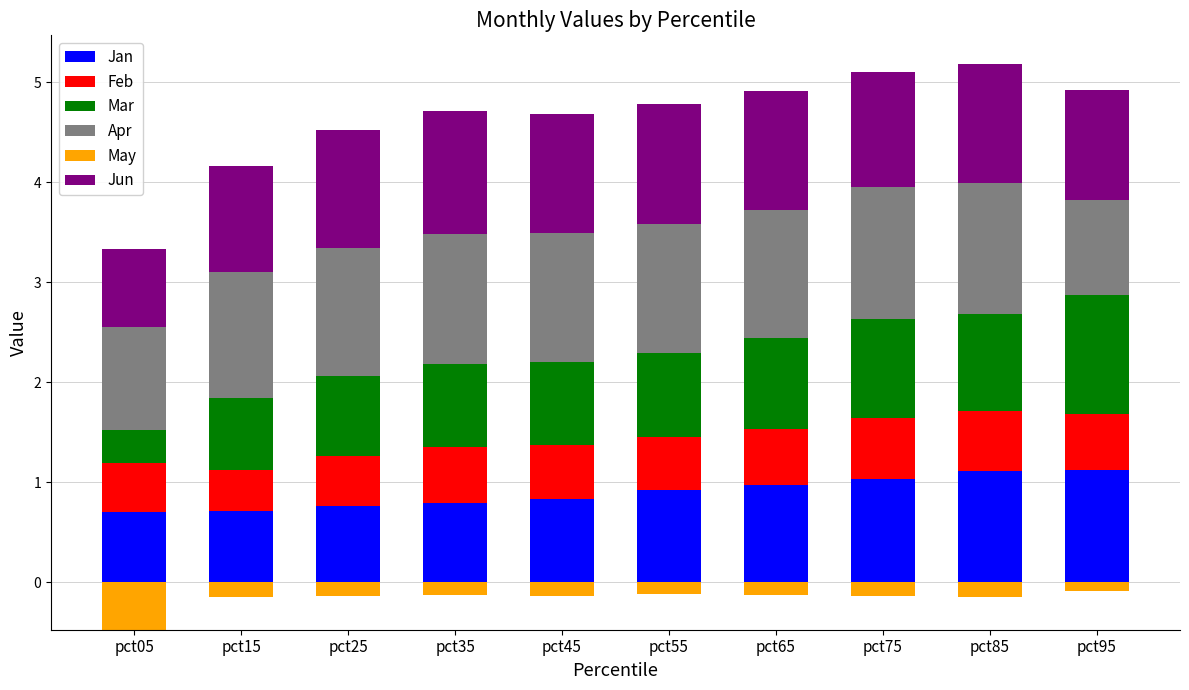

The Jan series shows 1.4 at pct75. True or false?

False